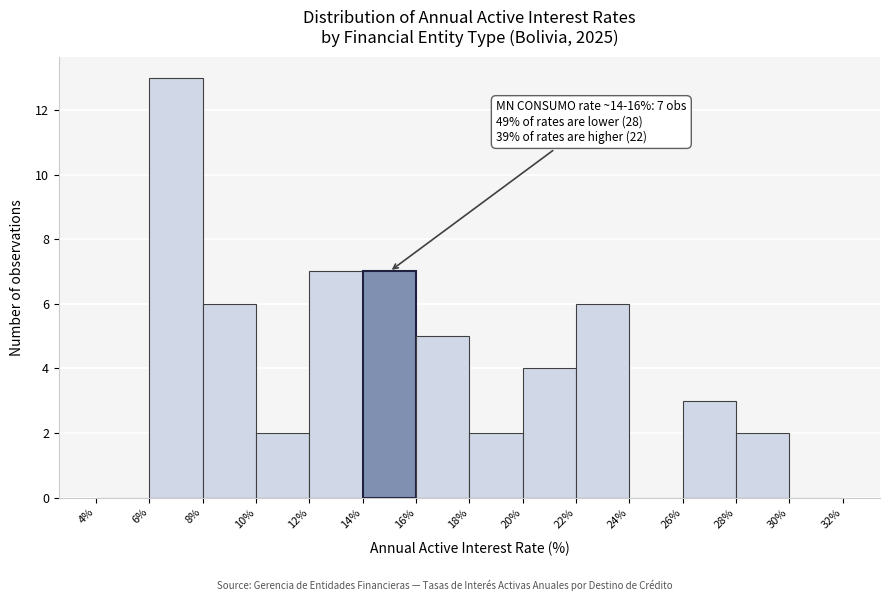

Which range on the x-axis has the tallest bar?

6% to 8%